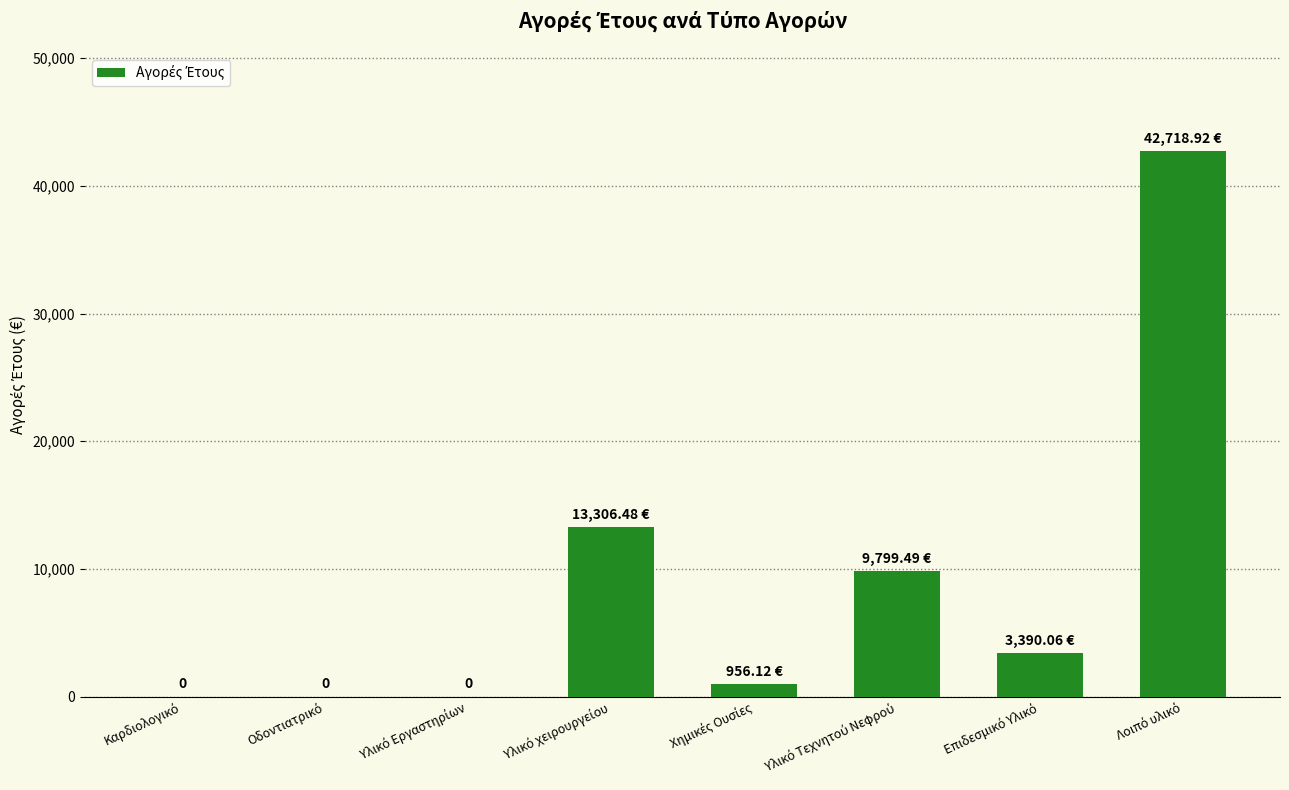

How many values exceed 3390?

4